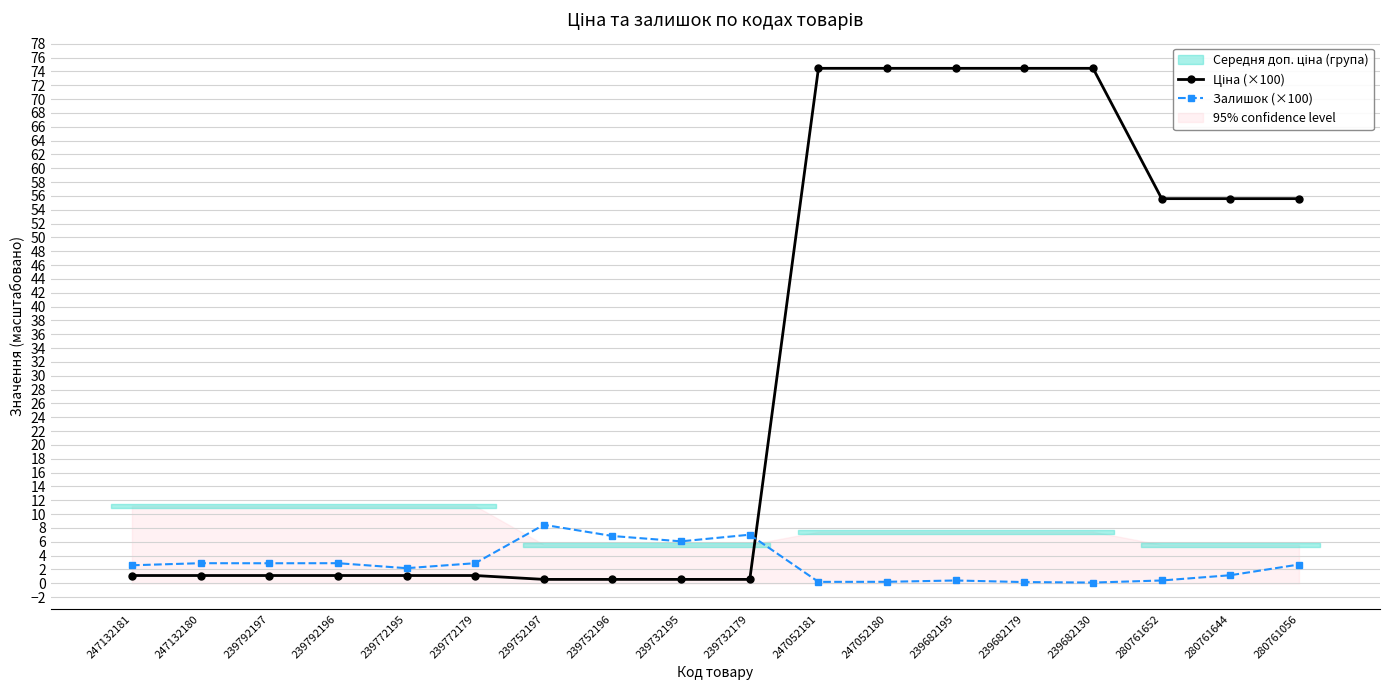

After their last crossing, which series has the higher values: Залишок (×100) or Ціна (×100)?

Ціна (×100)